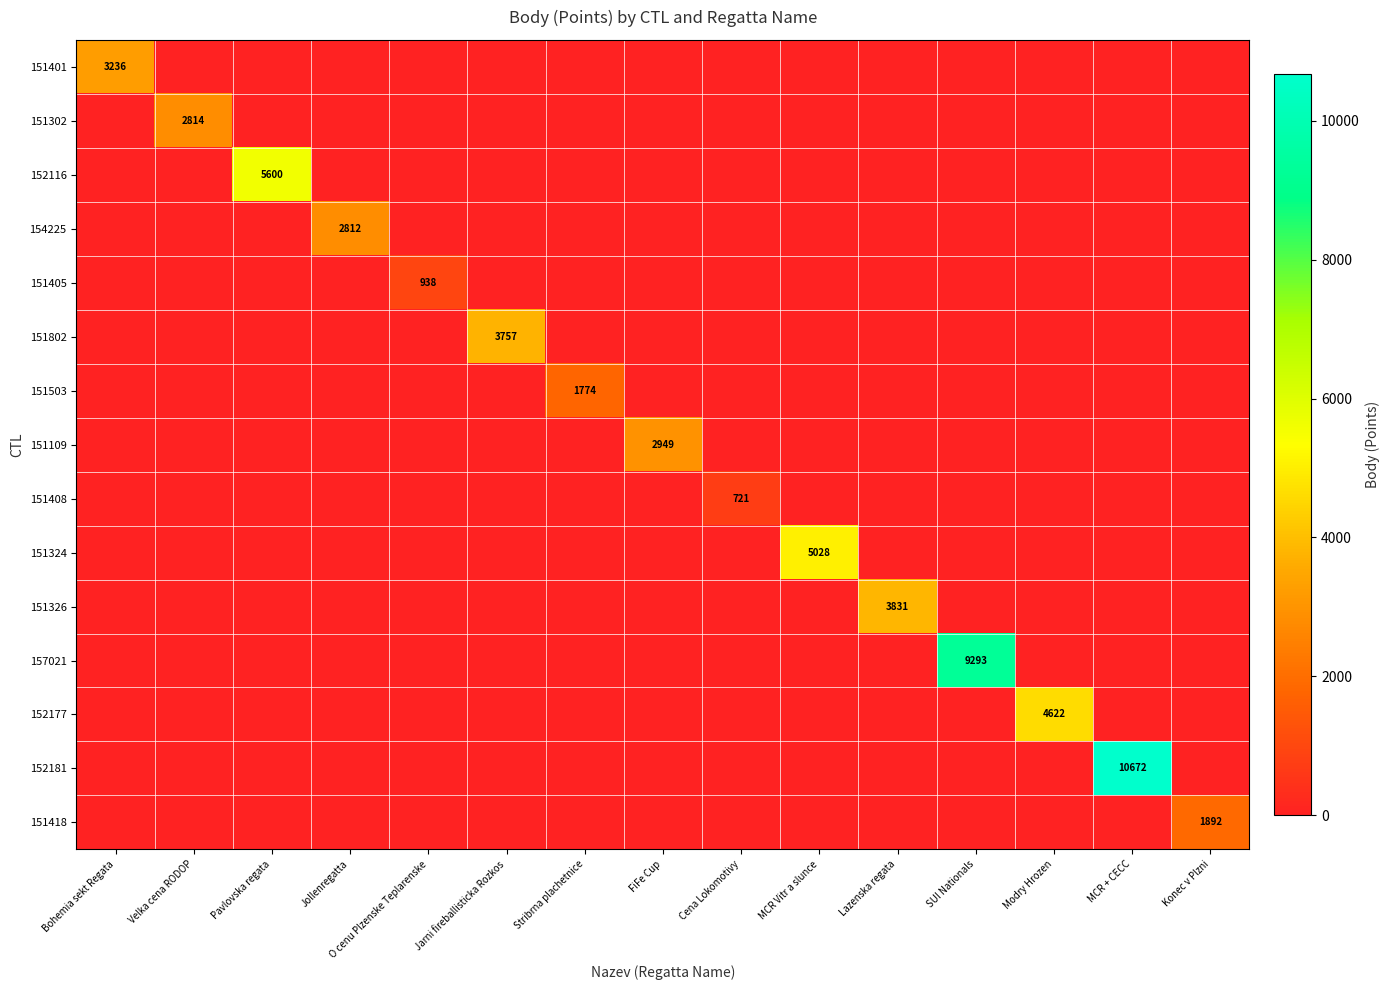

The 151802 series shows 1585 at Jarni fireballisticka Rozkos. True or false?

False